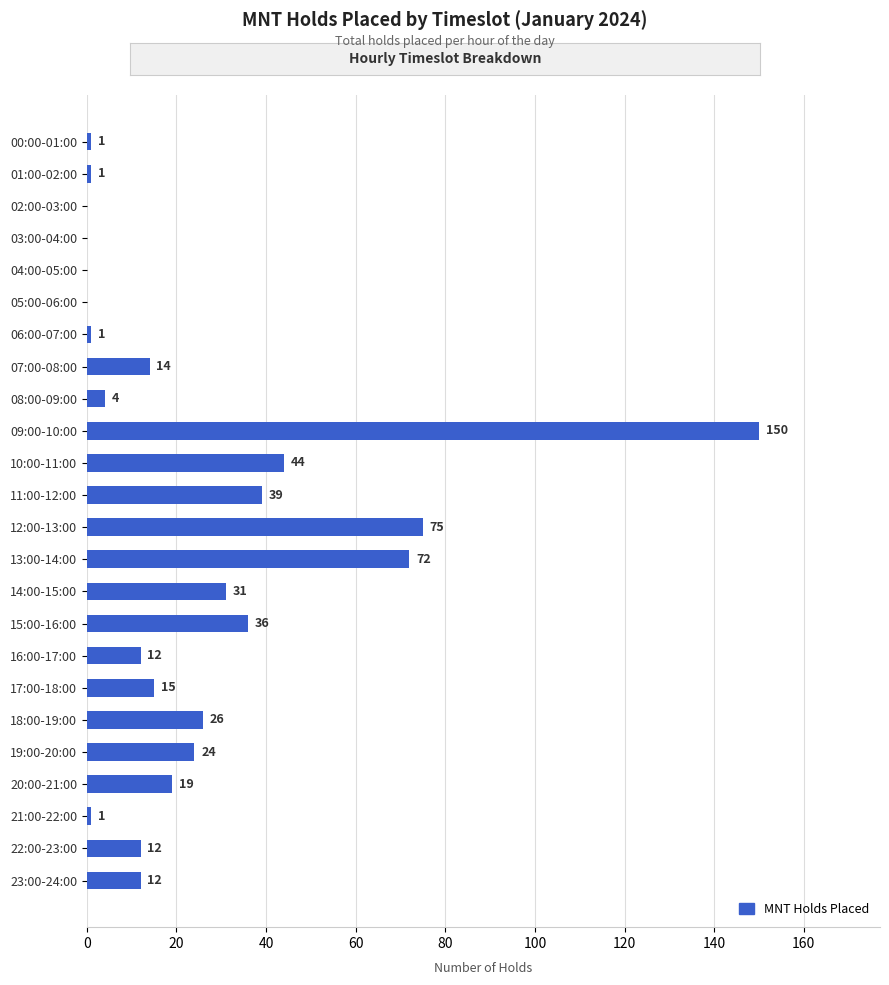

Are the bars grouped side by side (vs. stacked)?

No